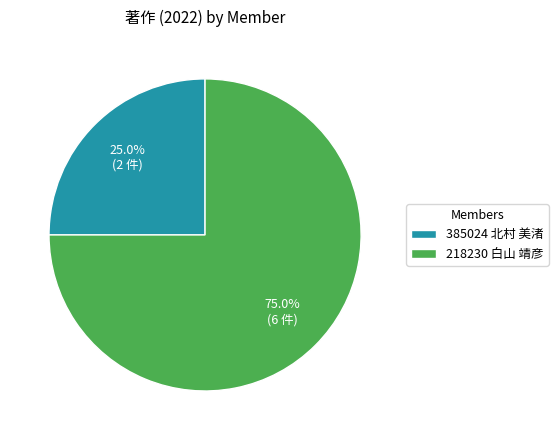

To the nearest percent, what is the combined percentage of 218230 白山 靖彦 and 385024 北村 美渚?

100%